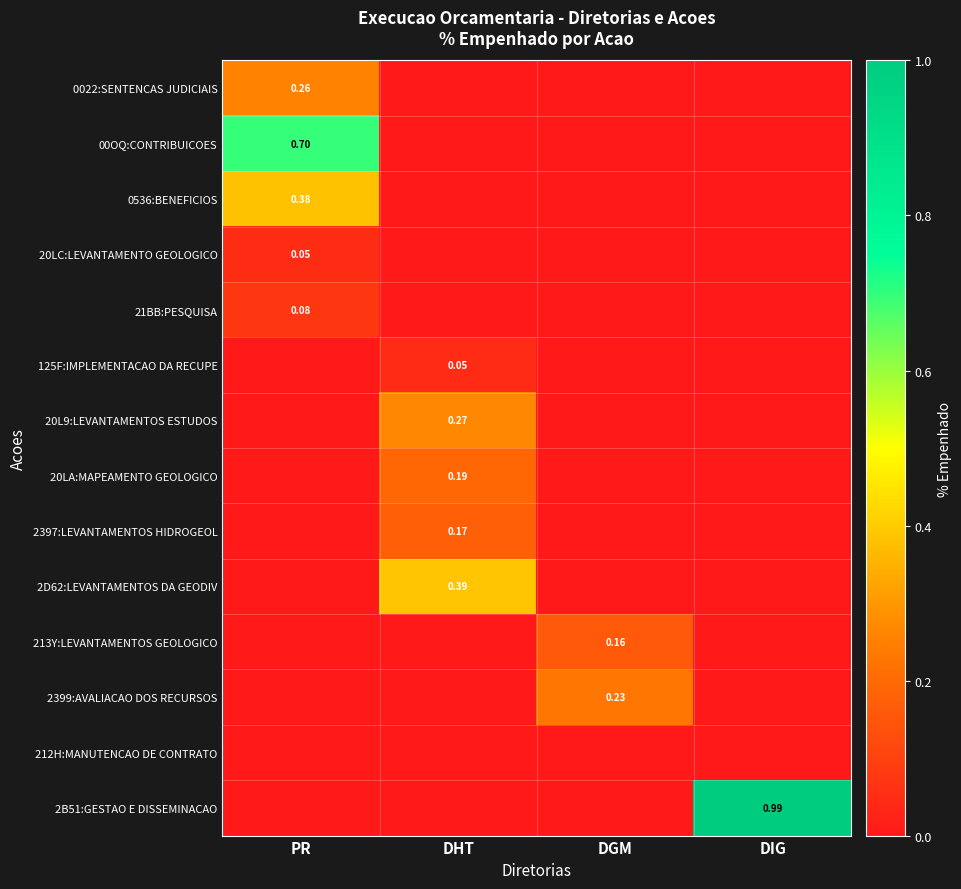

How many positive values does the 213Y:LEVANTAMENTOS GEOLOGICO series have?

1